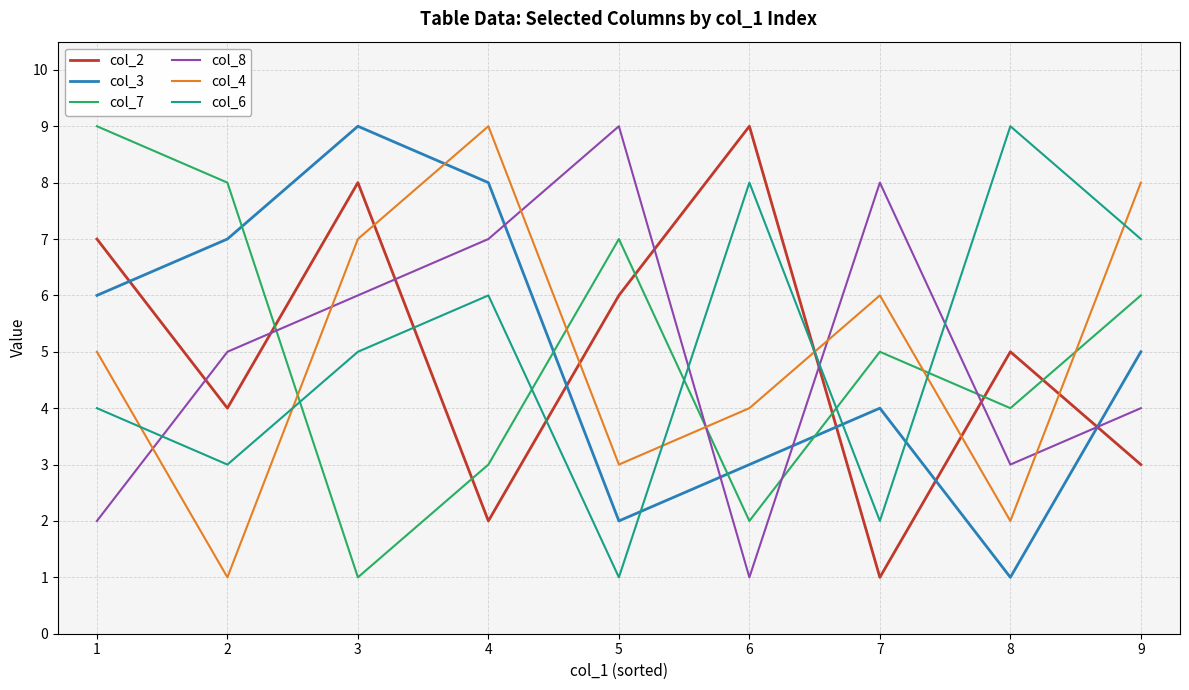

Reading left to right, transcribe all the data shown in this chart.

col_2: 1=7	2=4	3=8	4=2	5=6	6=9	7=1	8=5	9=3
col_3: 1=6	2=7	3=9	4=8	5=2	6=3	7=4	8=1	9=5
col_7: 1=9	2=8	3=1	4=3	5=7	6=2	7=5	8=4	9=6
col_8: 1=2	2=5	3=6	4=7	5=9	6=1	7=8	8=3	9=4
col_4: 1=5	2=1	3=7	4=9	5=3	6=4	7=6	8=2	9=8
col_6: 1=4	2=3	3=5	4=6	5=1	6=8	7=2	8=9	9=7